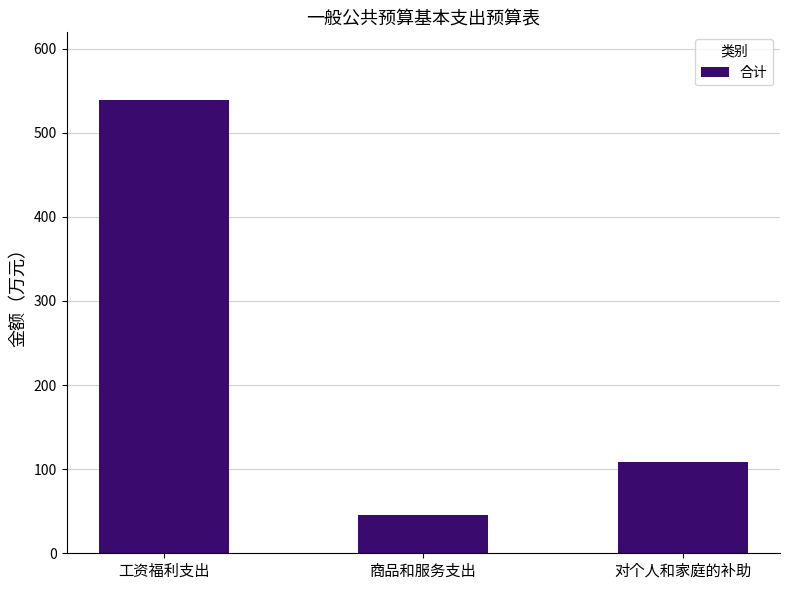

What is the ratio of the value at 商品和服务支出 to the value at 对个人和家庭的补助?

0.4